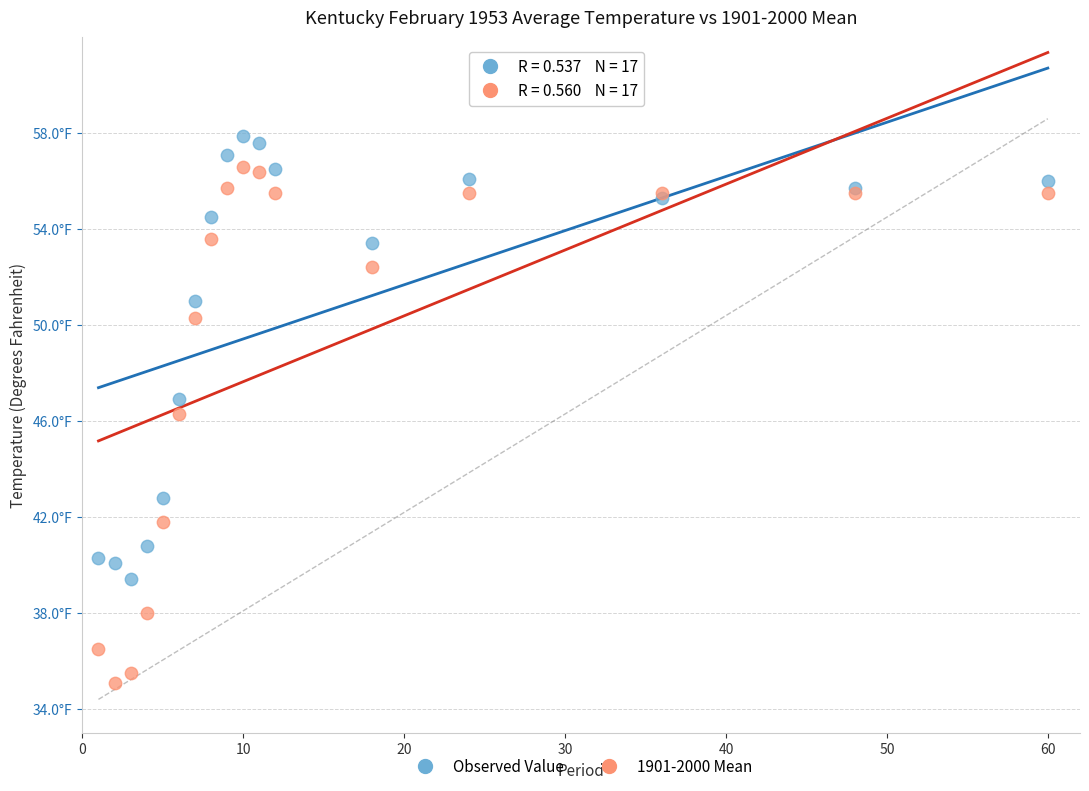

Which series reaches the maximum Y coordinate?

Observed Value